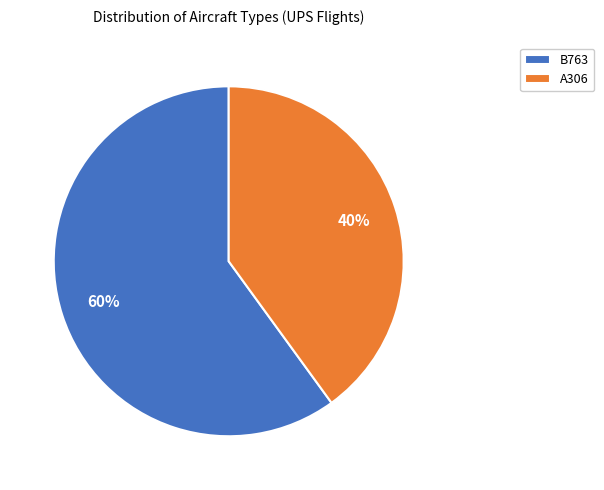

Which category accounts for the majority?

B763